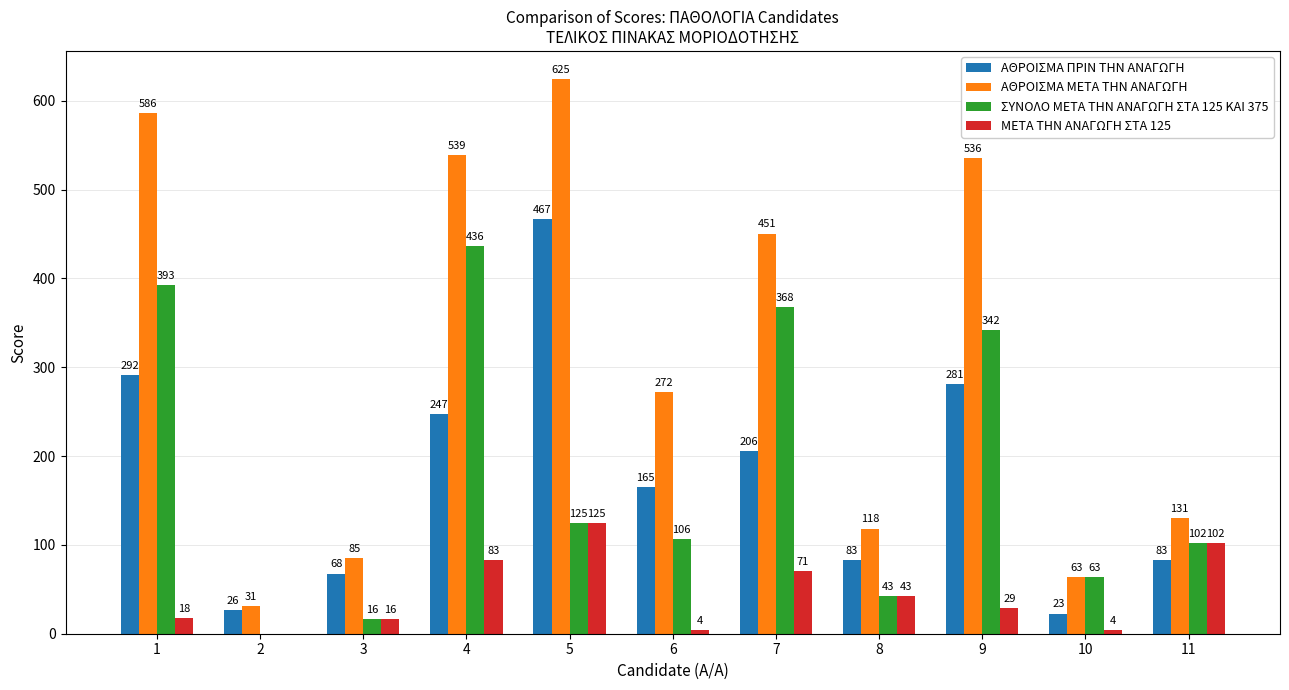

At which label does ΜΕΤΑ ΤΗΝ ΑΝΑΓΩΓΗ ΣΤΑ 125 first exceed 28?

4